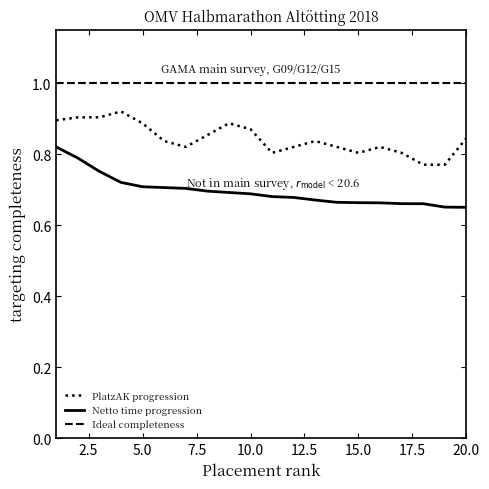

True or false: PlatzAK progression has a value of 0.8 at 15.0.

True